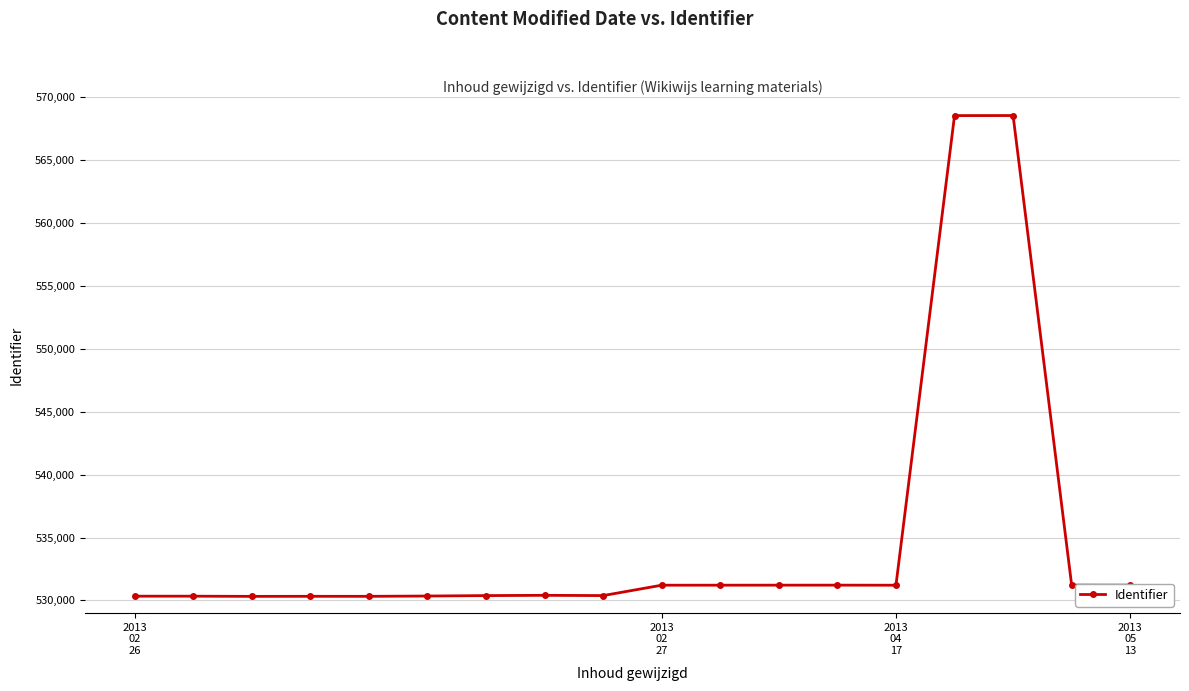

How many lines are shown in the chart?

1